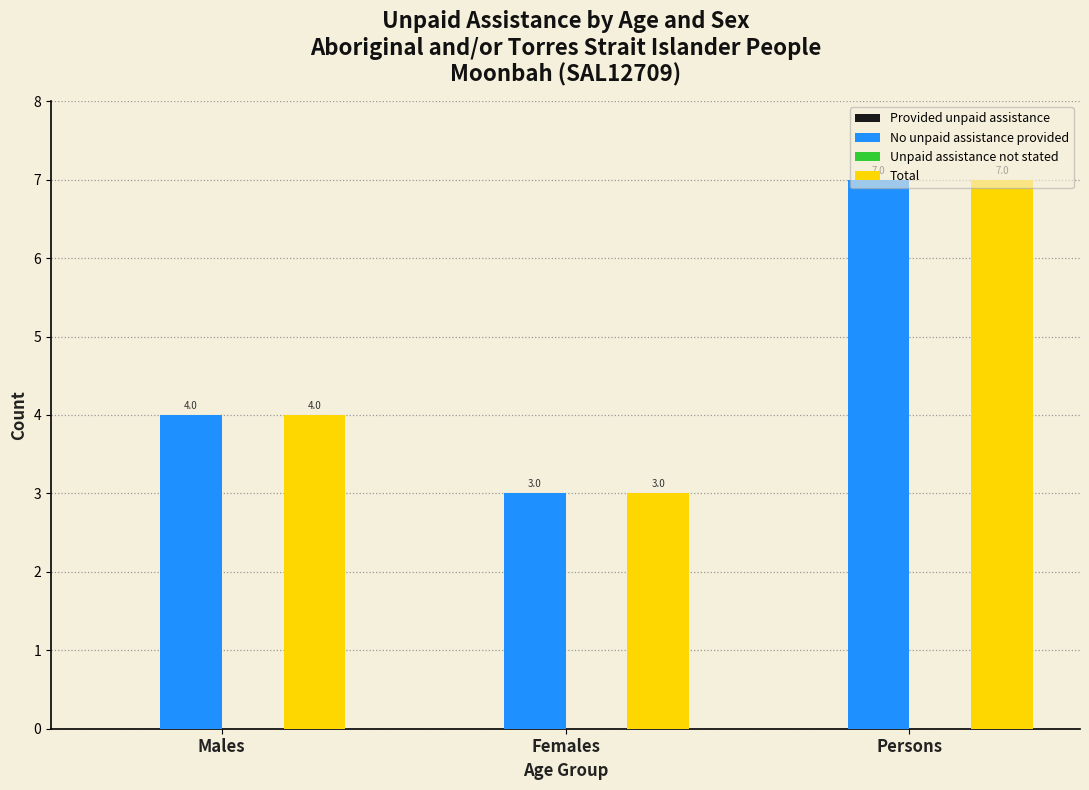

What is the average value of the Total series?

5